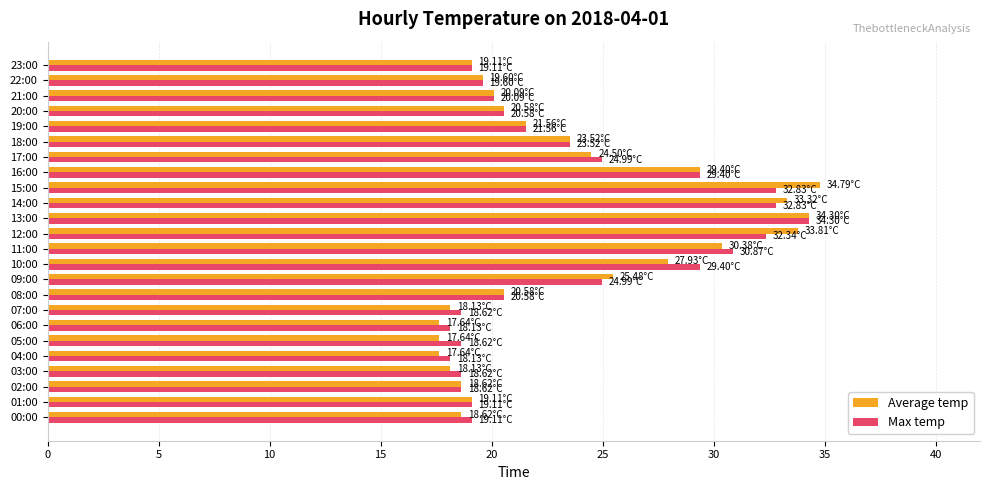

At which label does Average temp reach its peak?

15:00